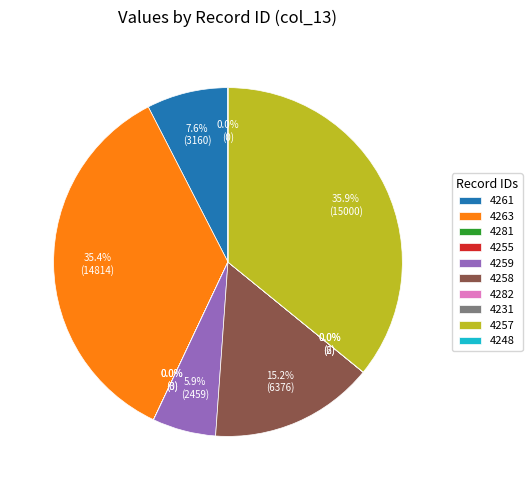

Does 4263 represent more than half of the total?

No